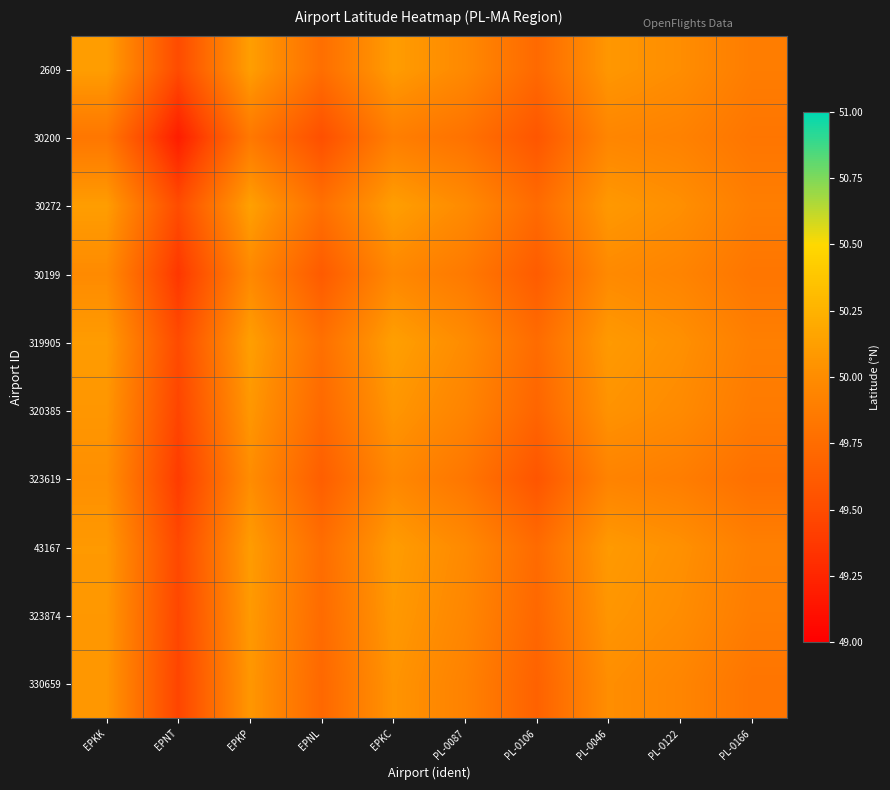

At how many categories does at least one series exceed 49?

10